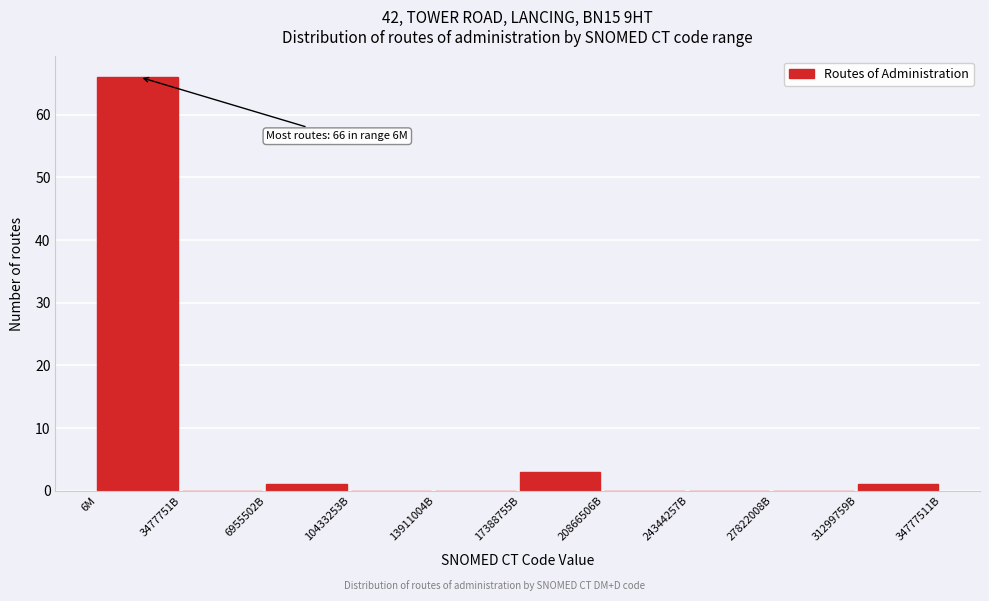

Reading right to left, list all the values displayed in this chart.

31299759B=1	27822008B=0	24344257B=0	20866506B=0	17388755B=3	13911004B=0	10433253B=0	6955502B=1	3477751B=0	6M=66